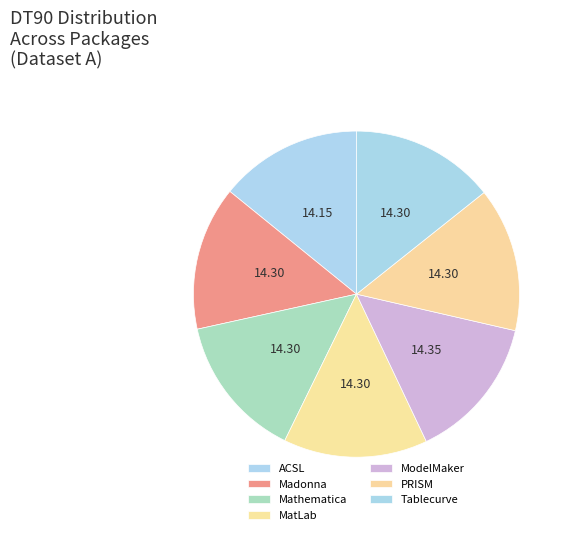

Which category has the biggest portion of the pie?

ModelMaker